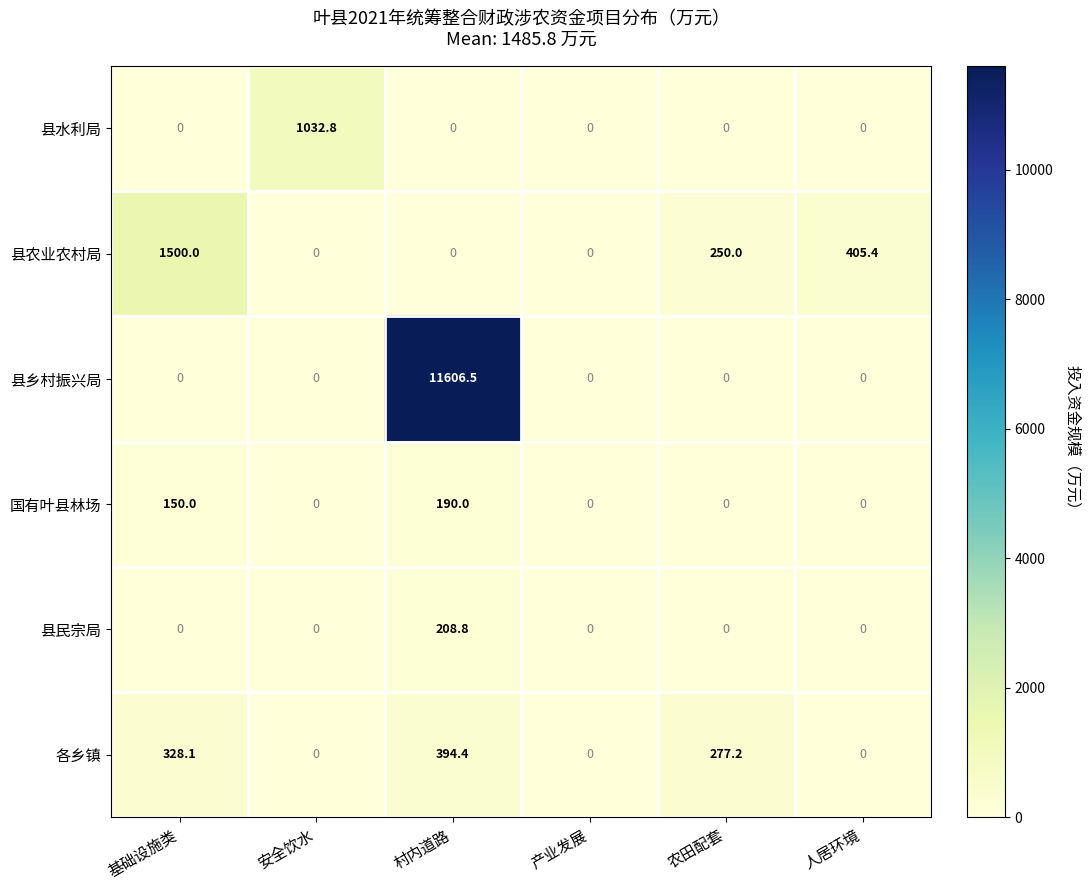

At which category is the sum across all series the highest?

村内道路